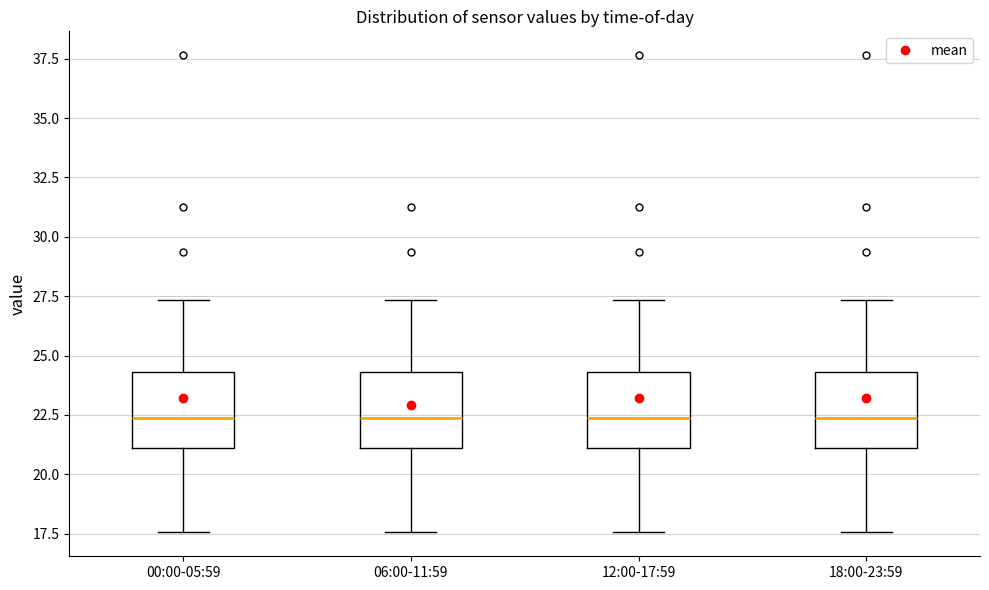

Where does the median line of the box for 12:00-17:59 sit on the y-axis? The values are not printed on the chart, so give them approximately, as read against the axis.

22.5